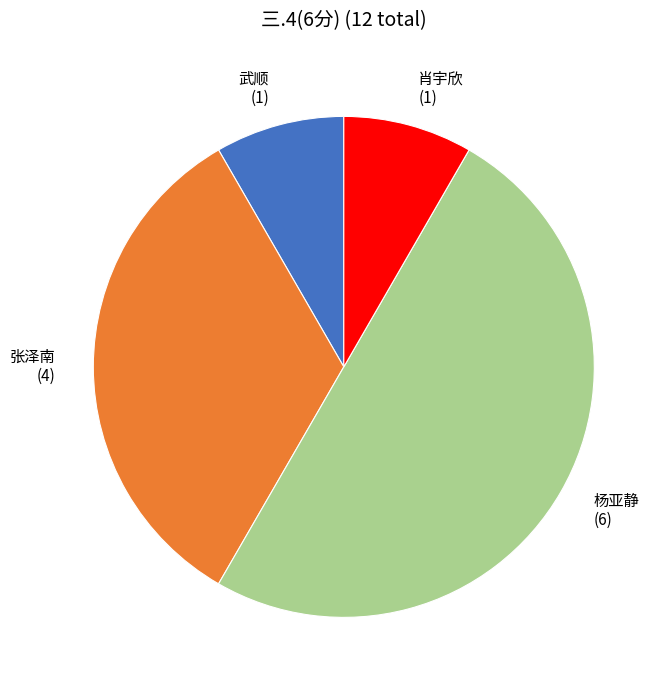

Which category accounts for the majority?

杨亚静 (6)